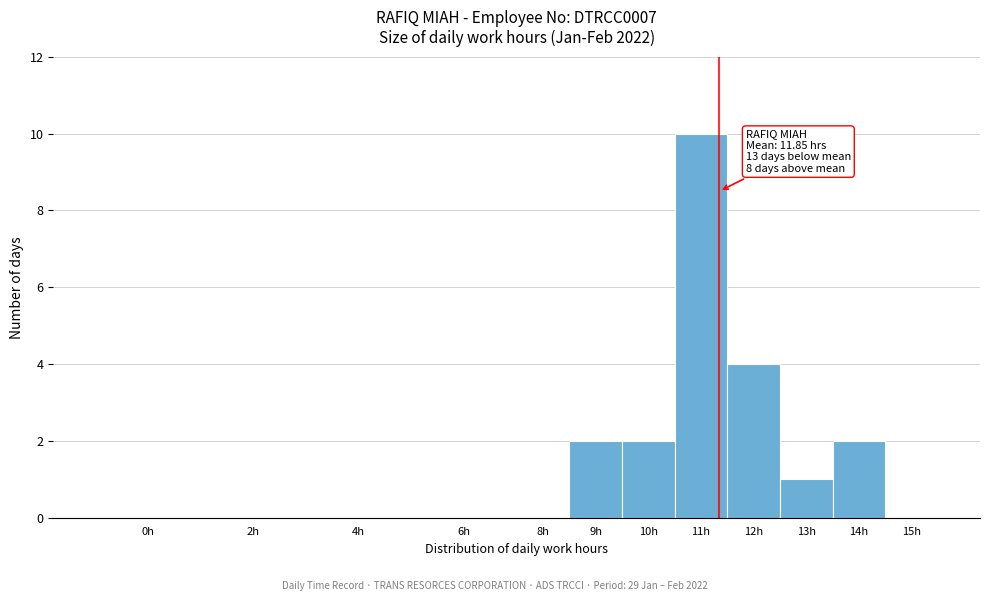

Reading left to right, transcribe all the data shown in this chart.

0h=0	2h=0	4h=0	6h=0	8h=0	9h=2	10h=2	11h=10	12h=4	13h=1	14h=2	15h=0